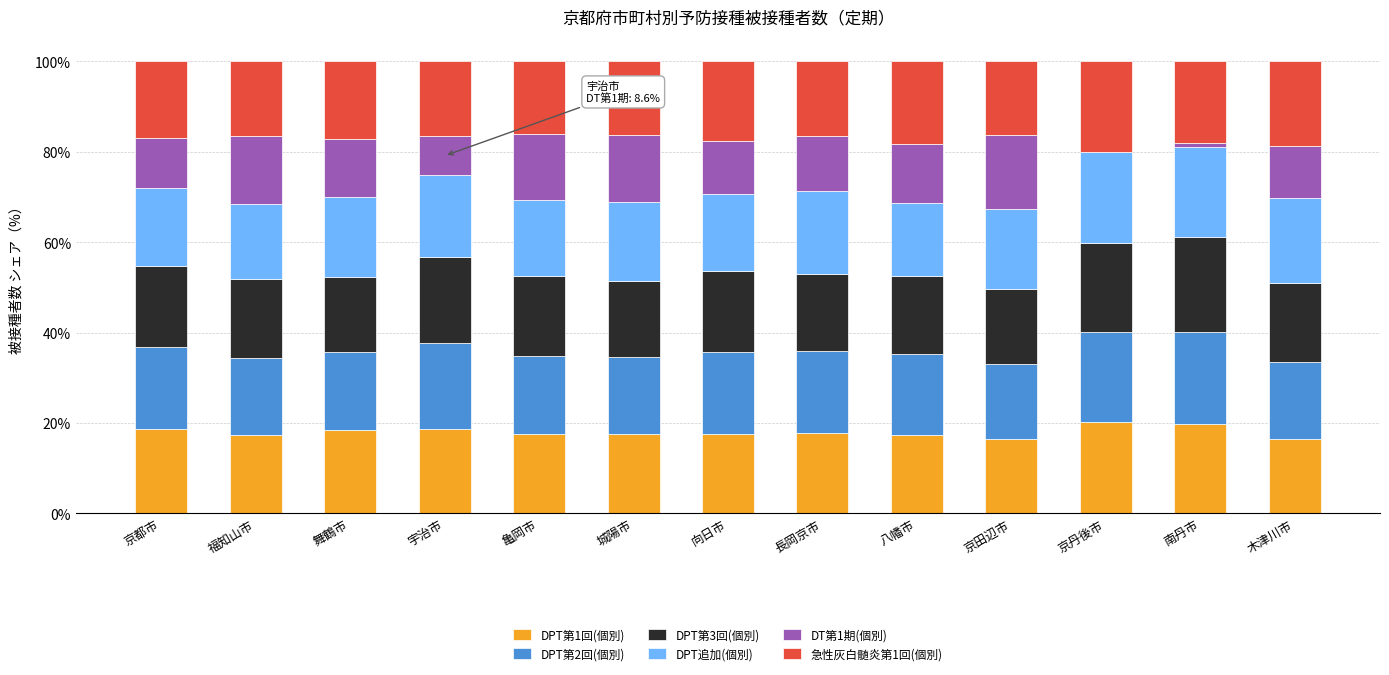

What is the sum of all DPT第1回(個別) values?

233.7